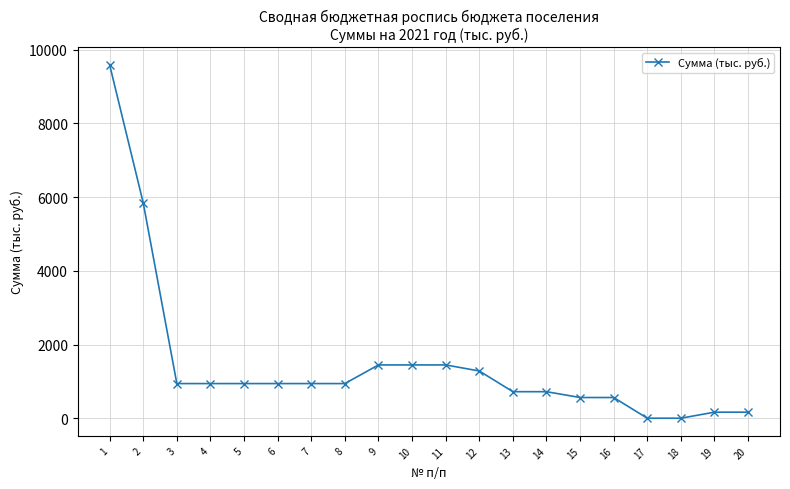

What is the value of the 9th point from the left?

1445.9